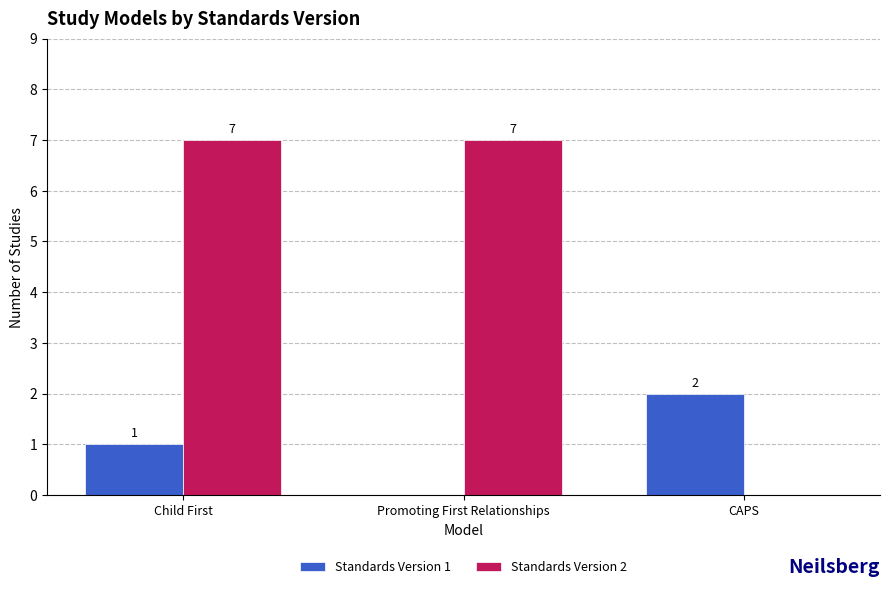

How many data points does each series have?

3